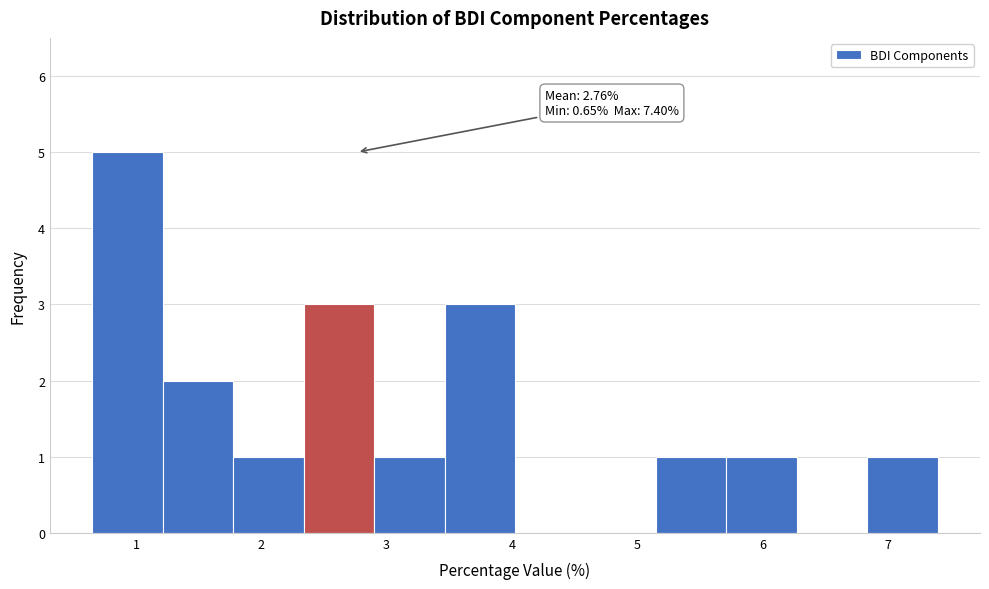

Over which range of the x-axis is the bar tallest?

0.7 to 1.2